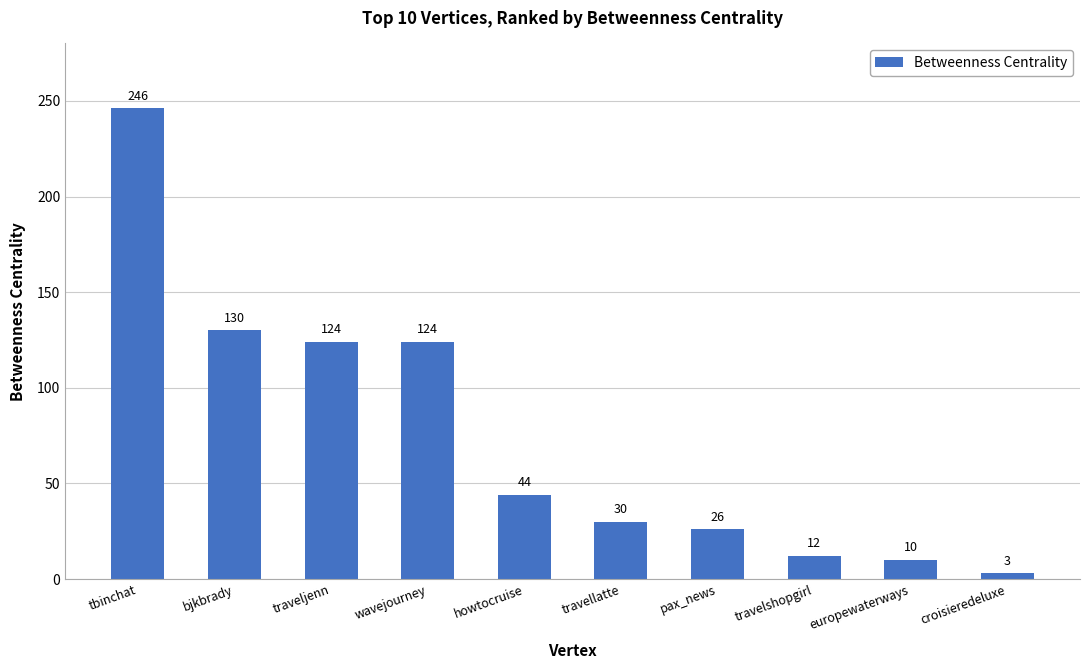

The chart shows a value of 18 at howtocruise. True or false?

False